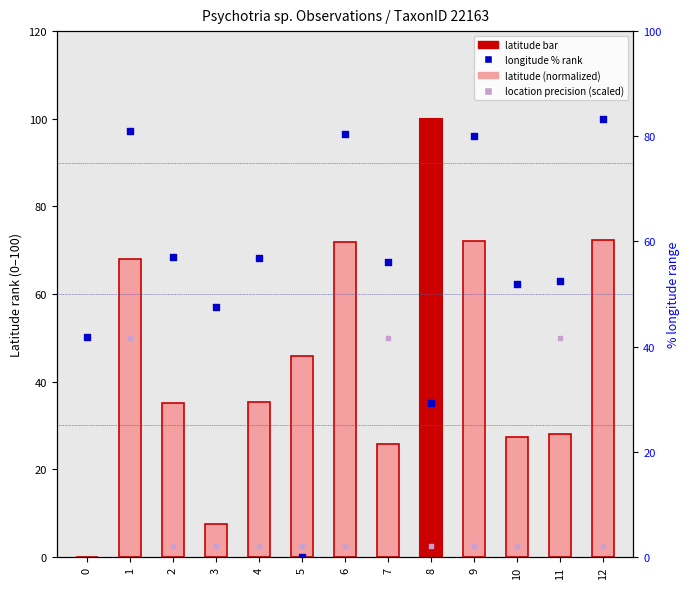

Which series has the largest Y range (max minus min)?

latitude (normalized)